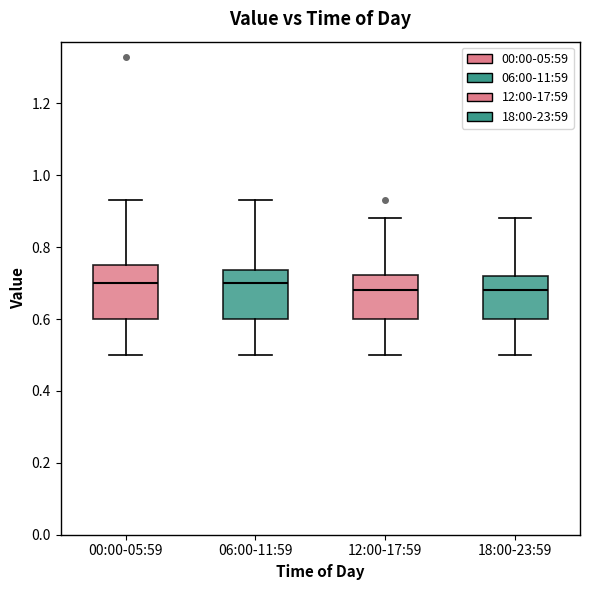

Where is the lower edge of the box for 12:00-17:59 on the y-axis? The values are not printed on the chart, so give them approximately, as read against the axis.

0.60